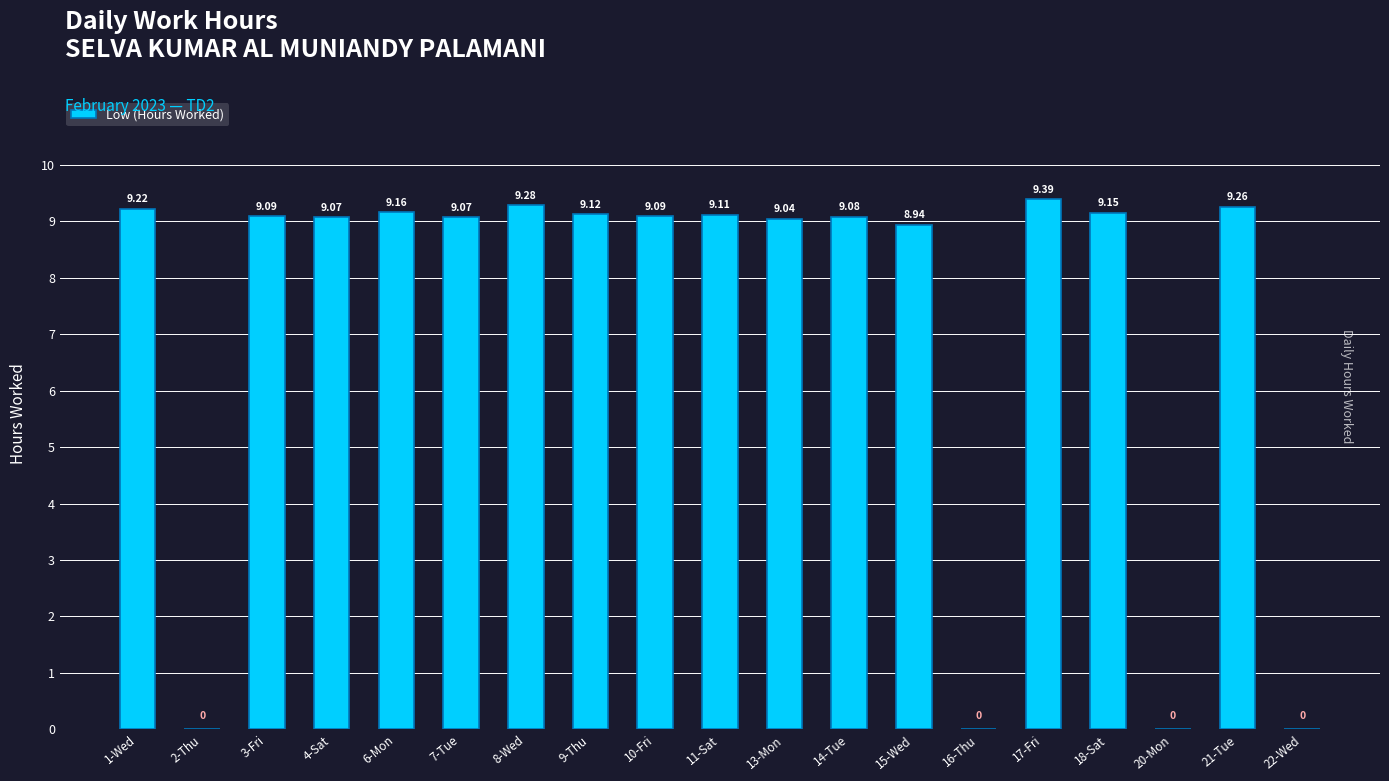

Between 16-Thu and 10-Fri, which is larger?

10-Fri